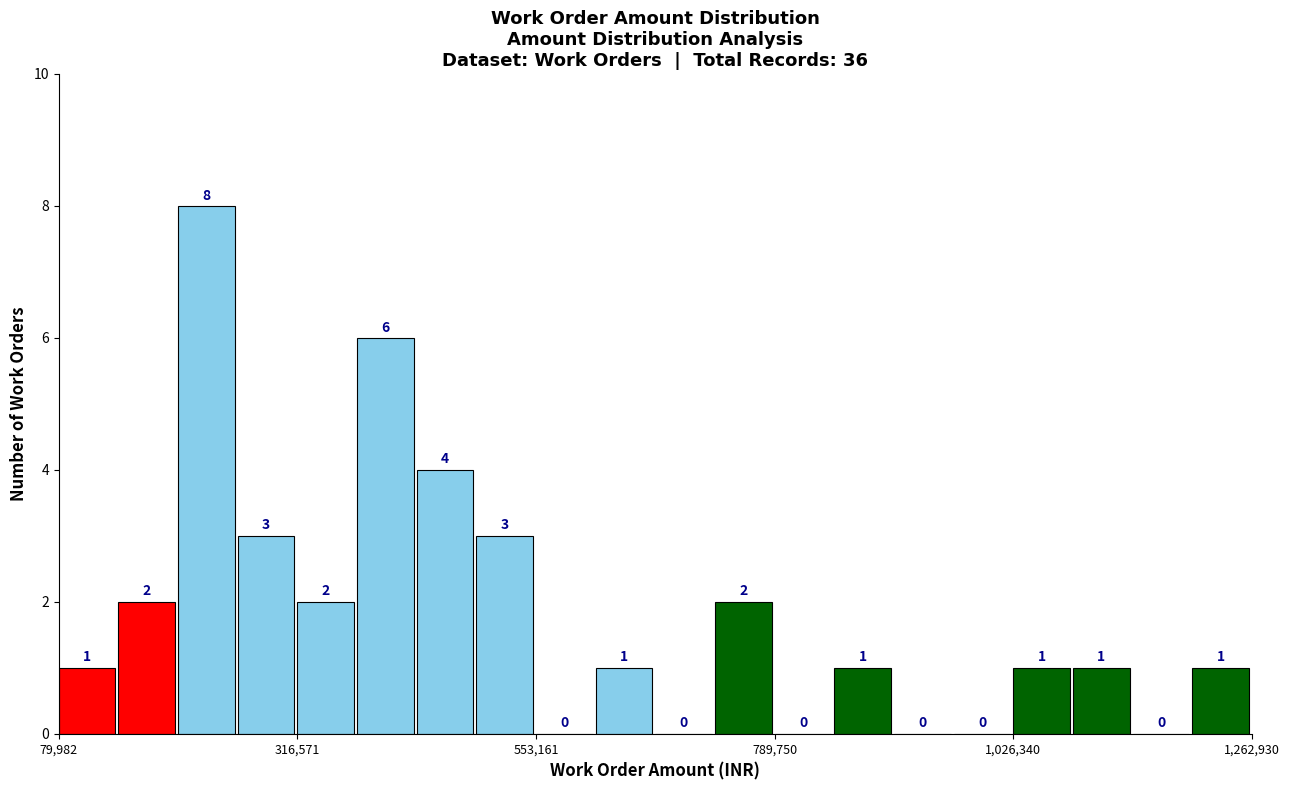

Read against the x-axis, roughly where is the centre of the tallest bar?

250000